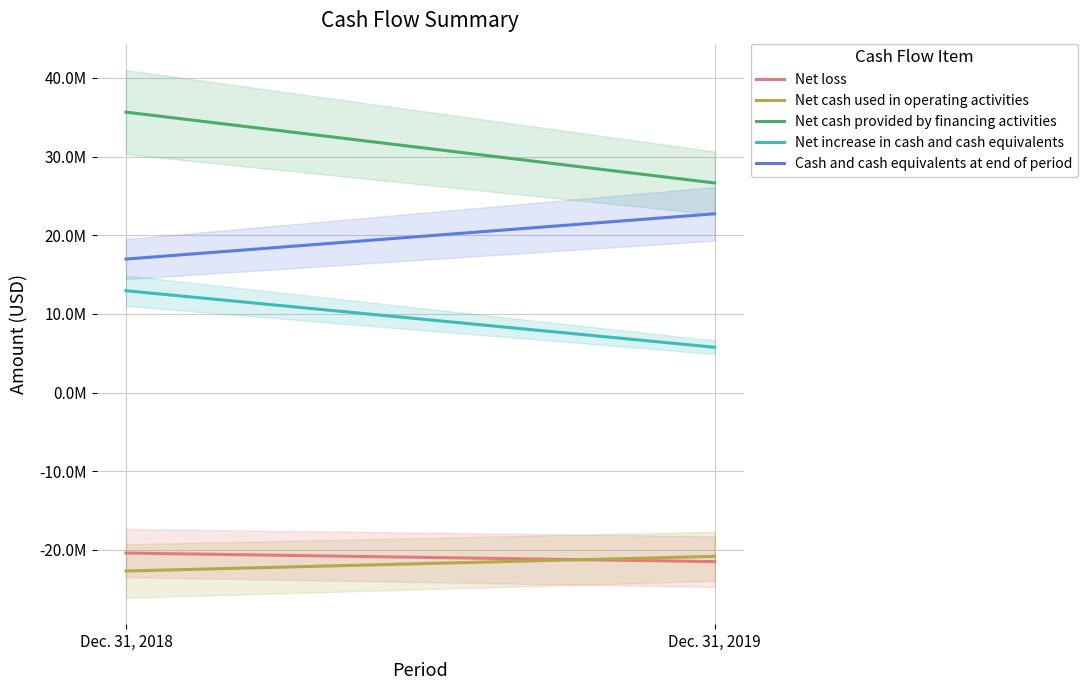

What are all the series names shown in the legend?

Net loss, Net cash used in operating activities, Net cash provided by financing activities, Net increase in cash and cash equivalents, Cash and cash equivalents at end of period